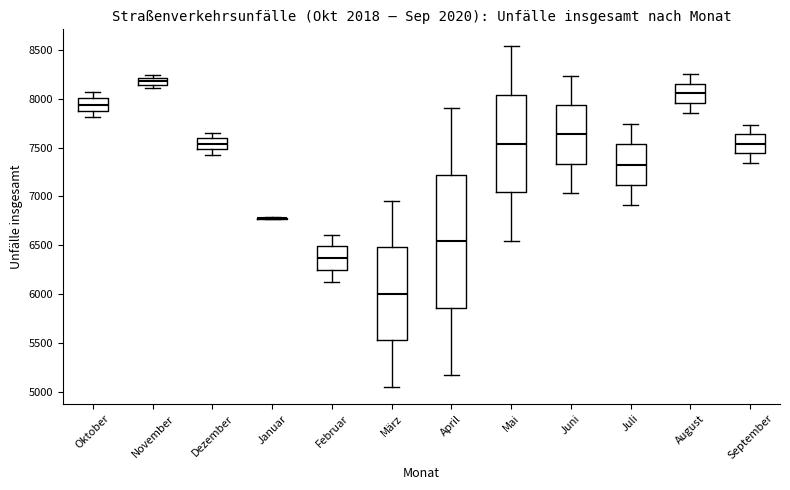

Comparing the boxes themselves (not the whiskers), which one is the tallest?

April